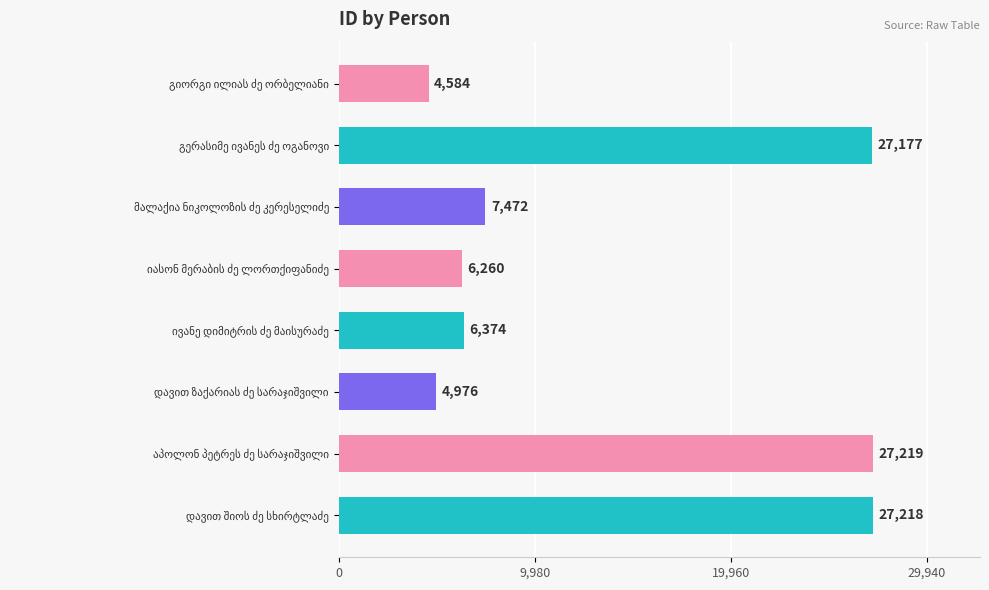

What is the value of the 1st bar from the top?

4584